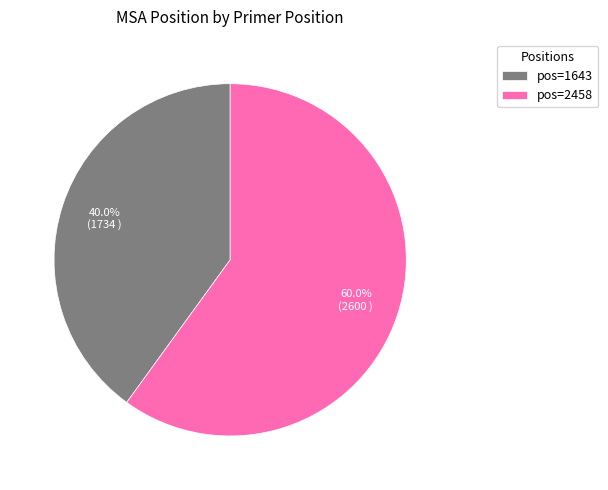

Approximately how many times larger is the value at pos=2458 compared to pos=1643?

1.5